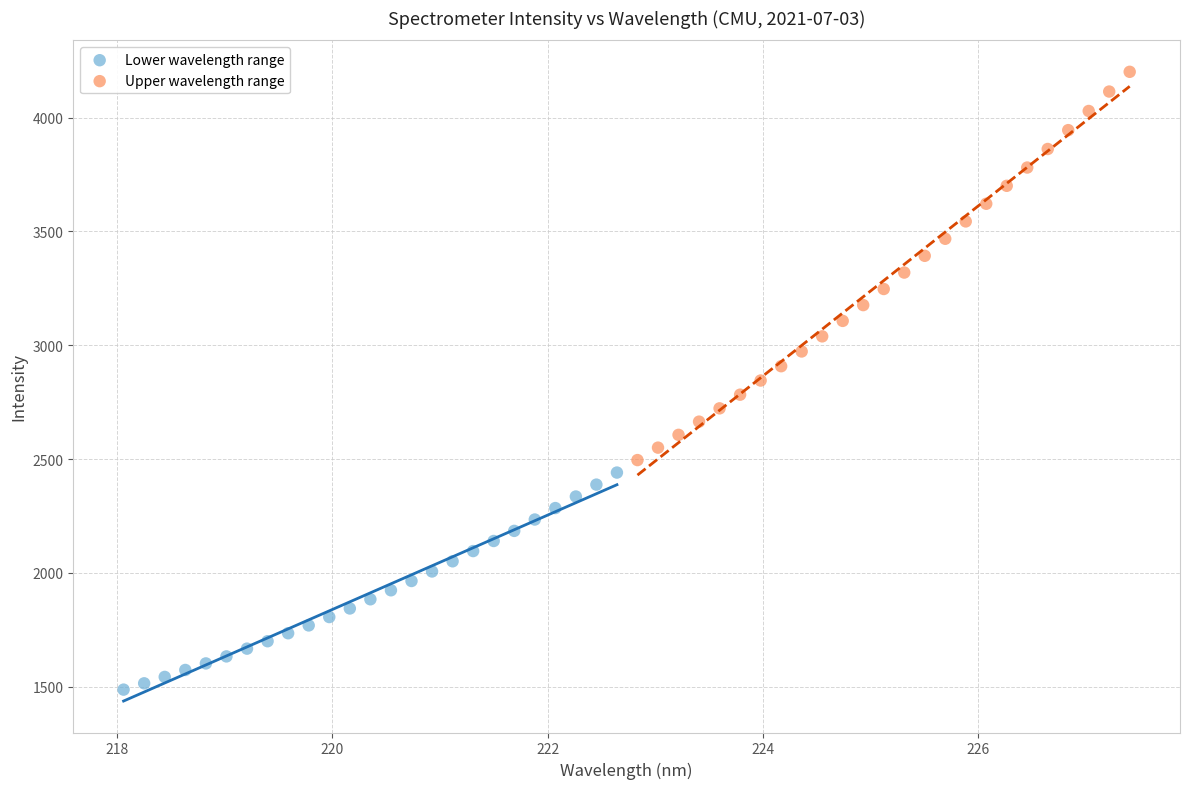

Which series reaches the minimum Y coordinate?

Lower wavelength range